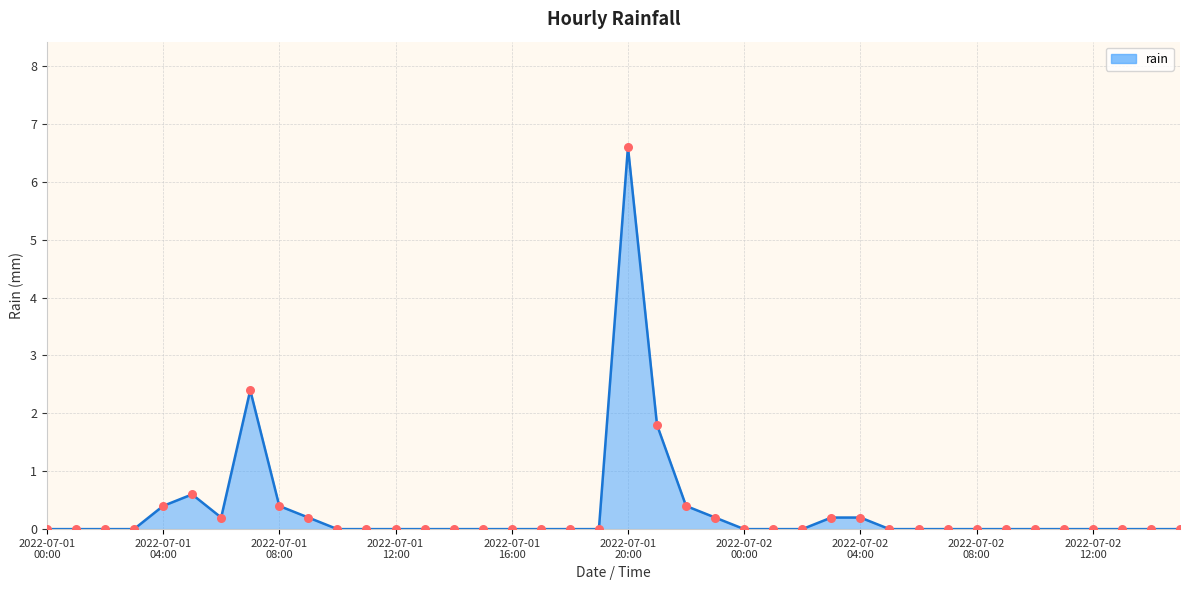

What is the difference between the maximum and minimum values?

6.6